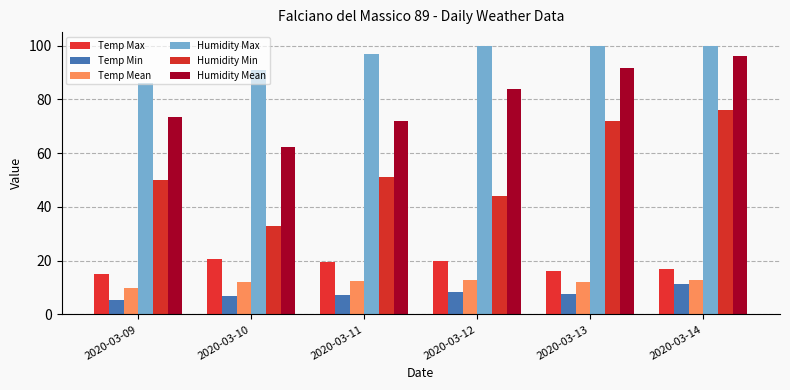

How many bars are there in total?

36